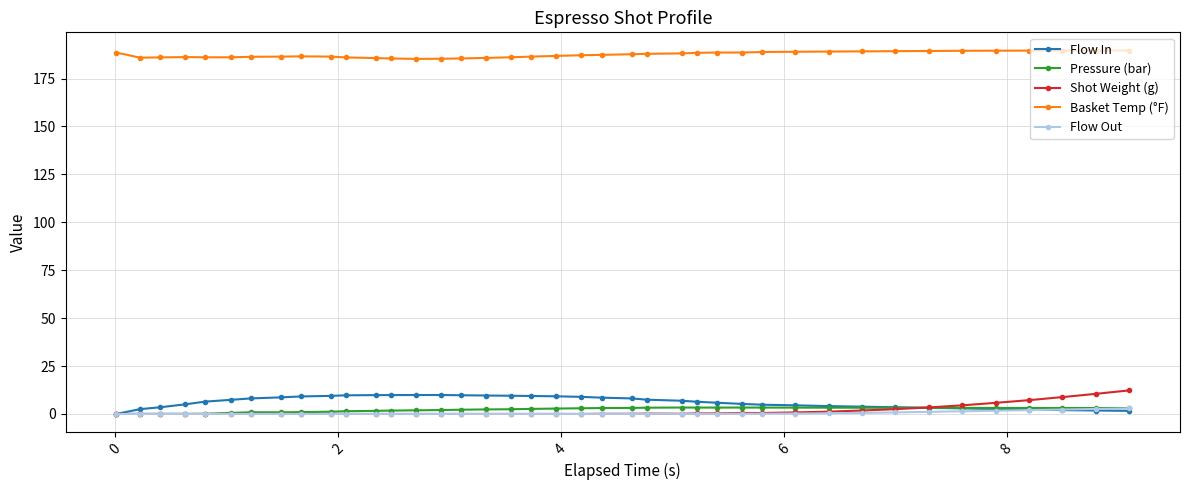

What are all the series names shown in the legend?

Flow In, Pressure (bar), Shot Weight (g), Basket Temp (°F), Flow Out